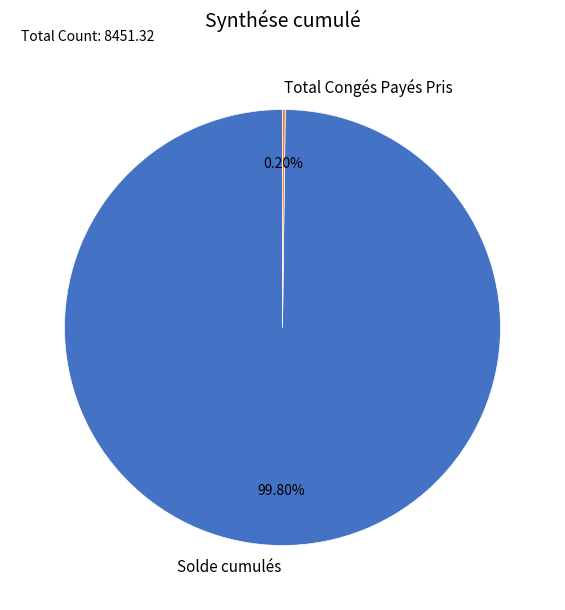

To the nearest percent, what is the average slice percentage?

50%